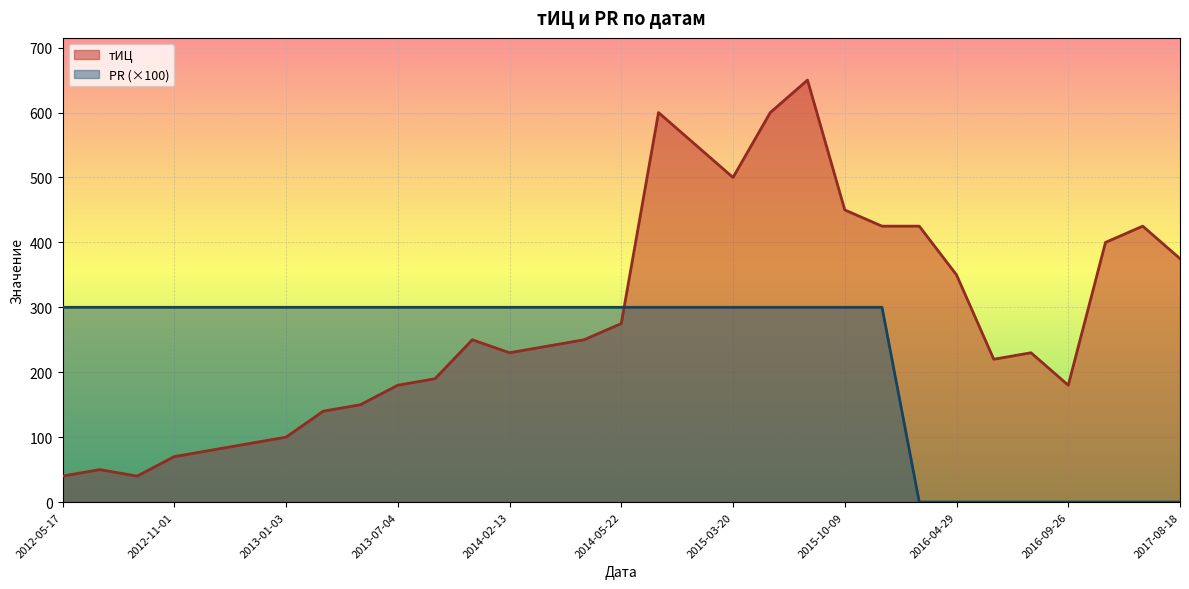

Which series changed the most between 2012-07-19 and 2014-10-31?

тИЦ